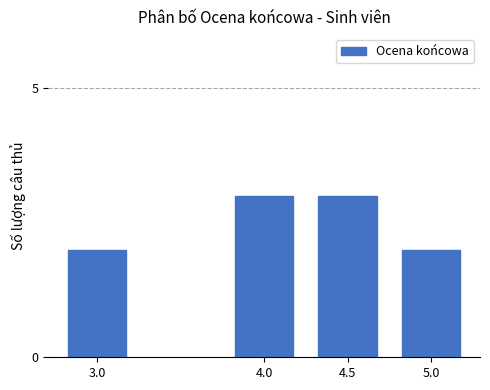

What is the minimum value shown in the chart?

2